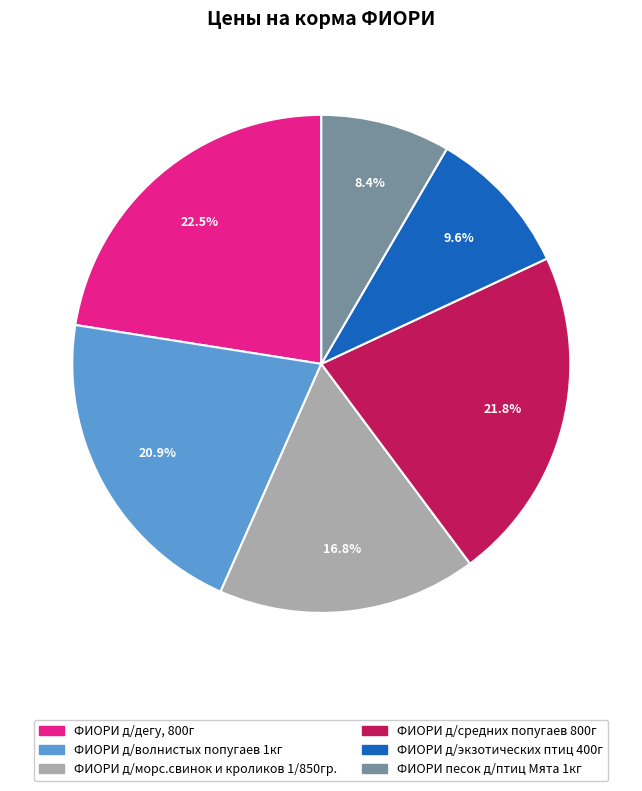

To the nearest percent, what is the combined percentage of ФИОРИ д/дегу, 800г and ФИОРИ песок д/птиц Мята 1кг?

31%